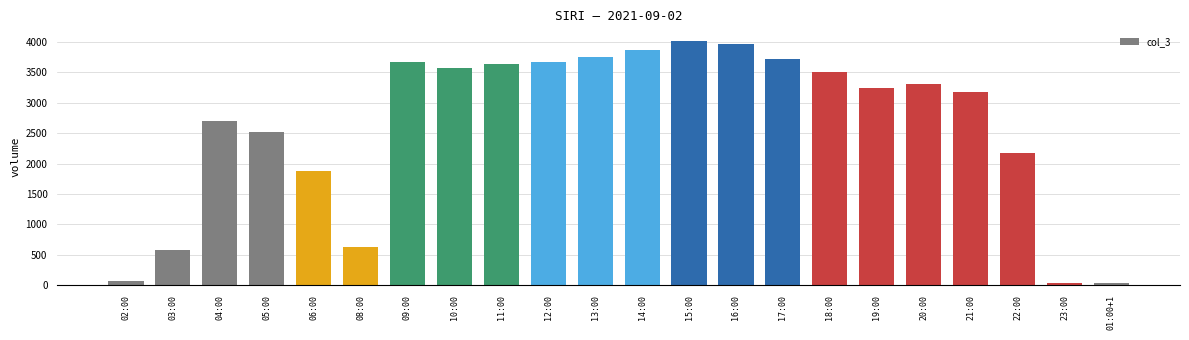

What is the greatest value displayed?

4020